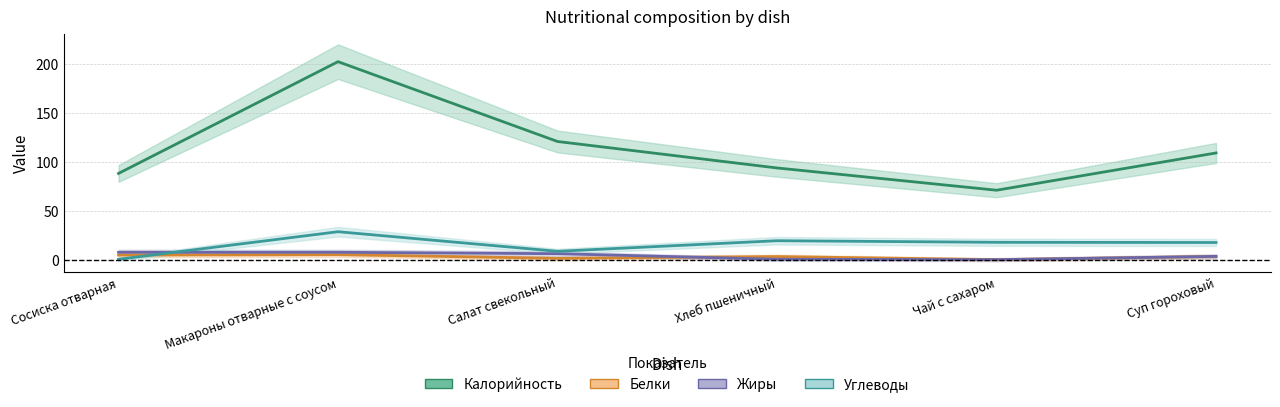

How many positive values does the Белки series have?

5